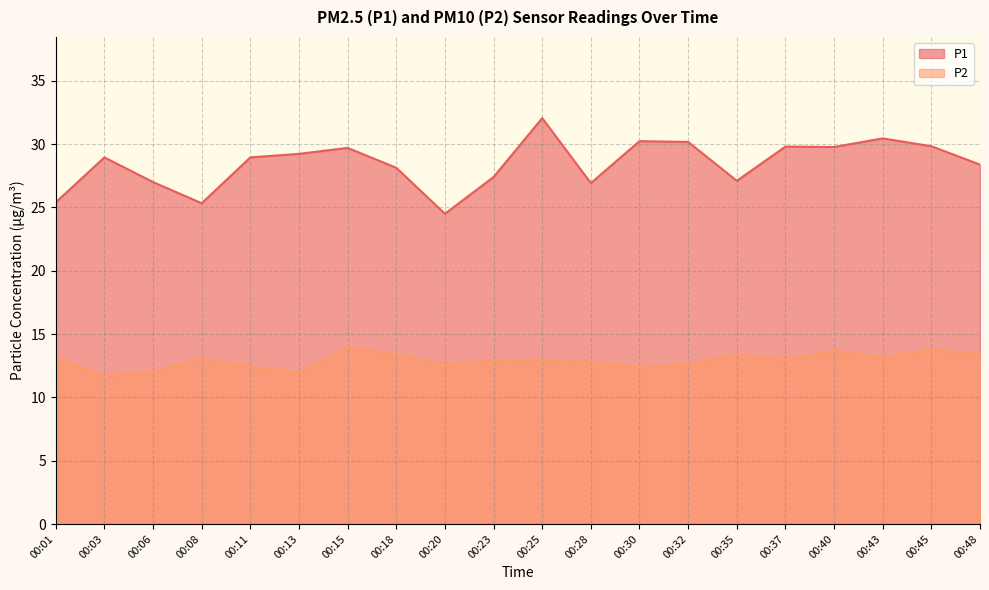

What is the difference between the maximum and minimum values in the P1 series?

7.5